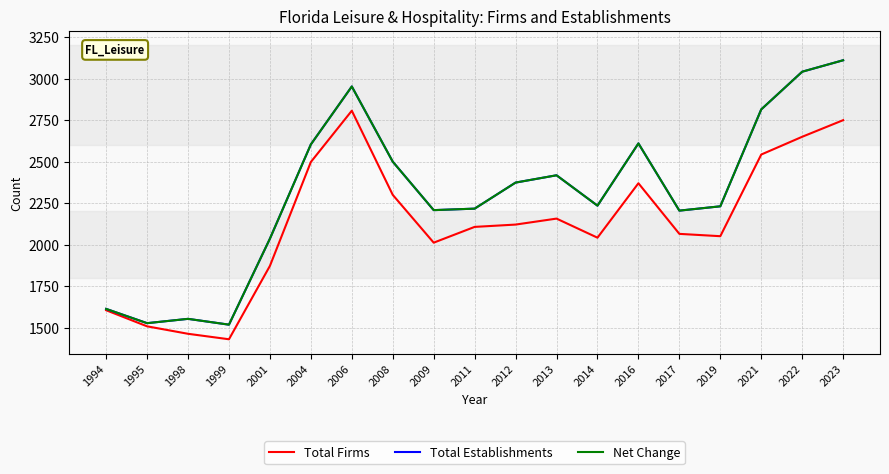

Where is the first local minimum for Total Firms?

1999